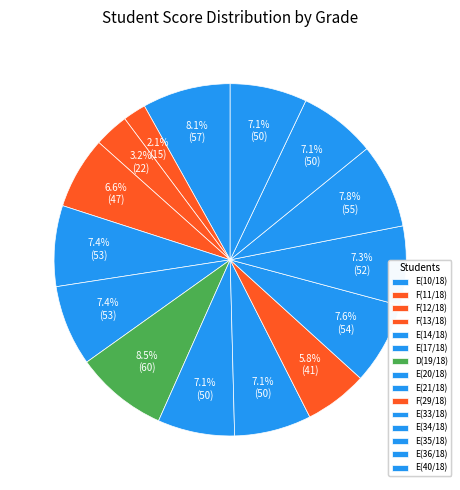

Is F(29/18) the majority of the pie?

No